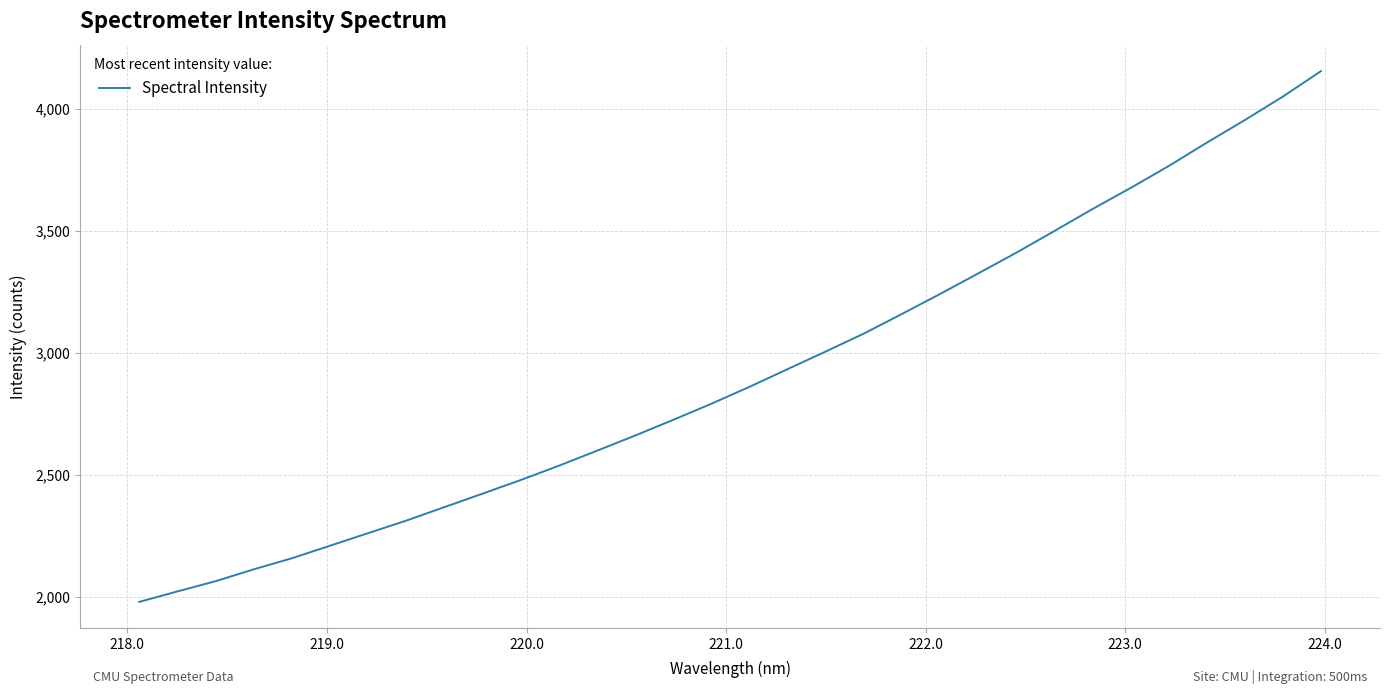

What is the difference between the maximum and minimum values?

2177.4